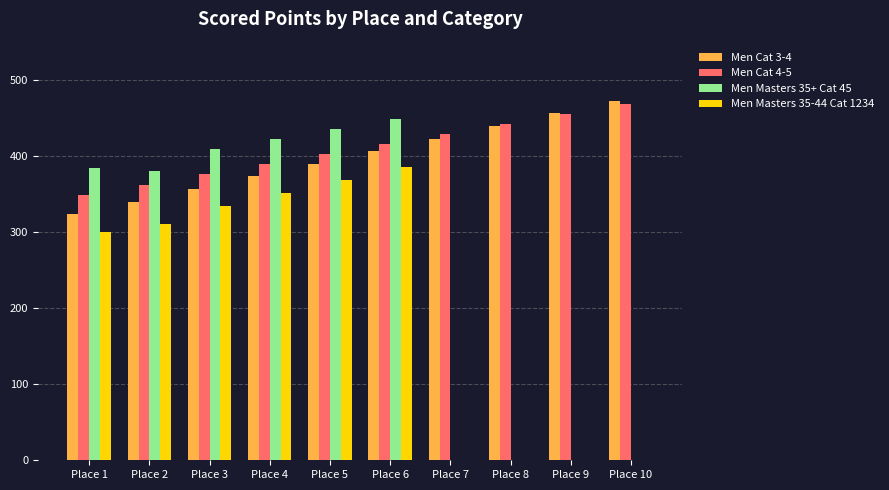

Between Place 9 and Place 10, which series saw the biggest shift?

Men Cat 3-4